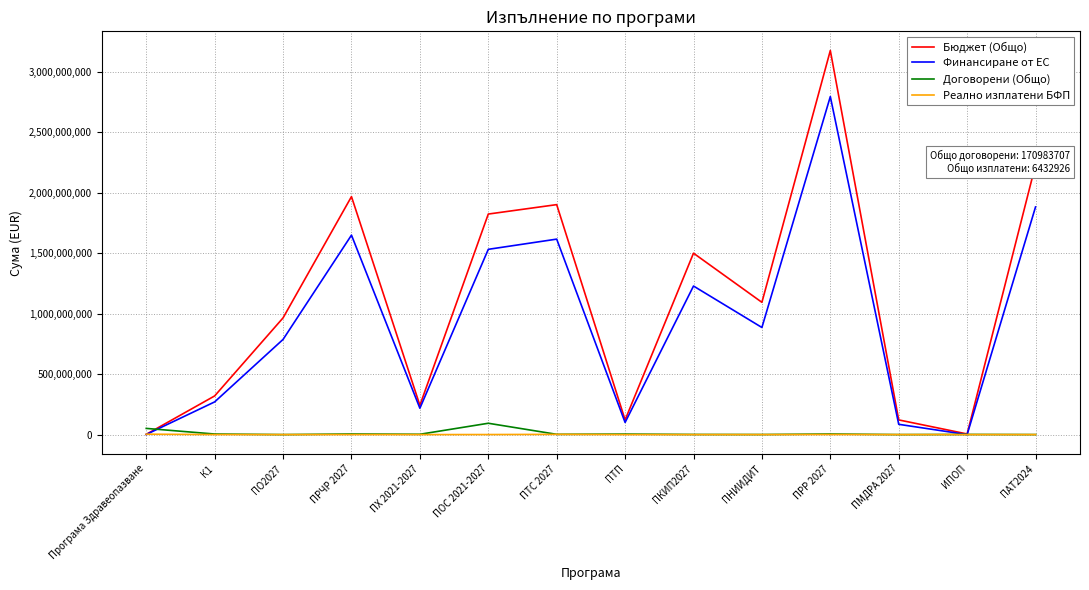

What position from the left is ПХ 2021-2027?

5